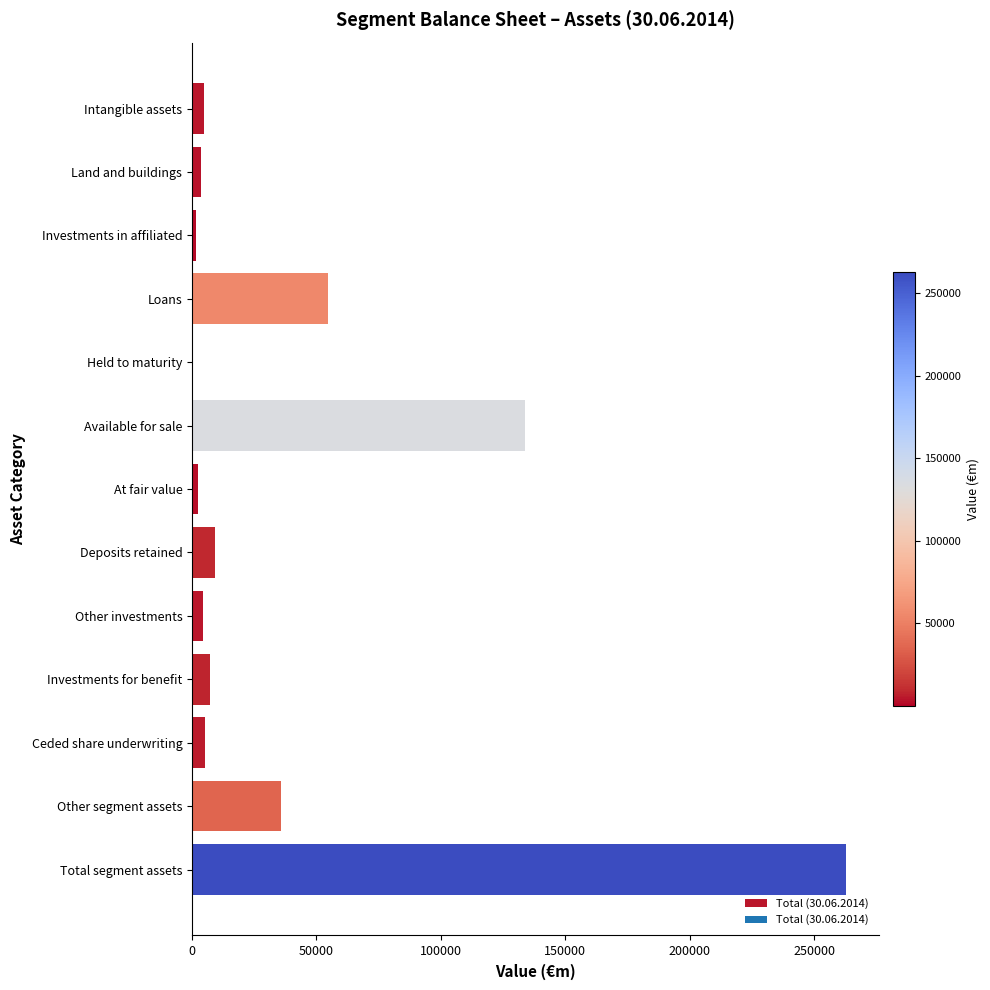

The chart shows a value of 22504 at Other segment assets. True or false?

False